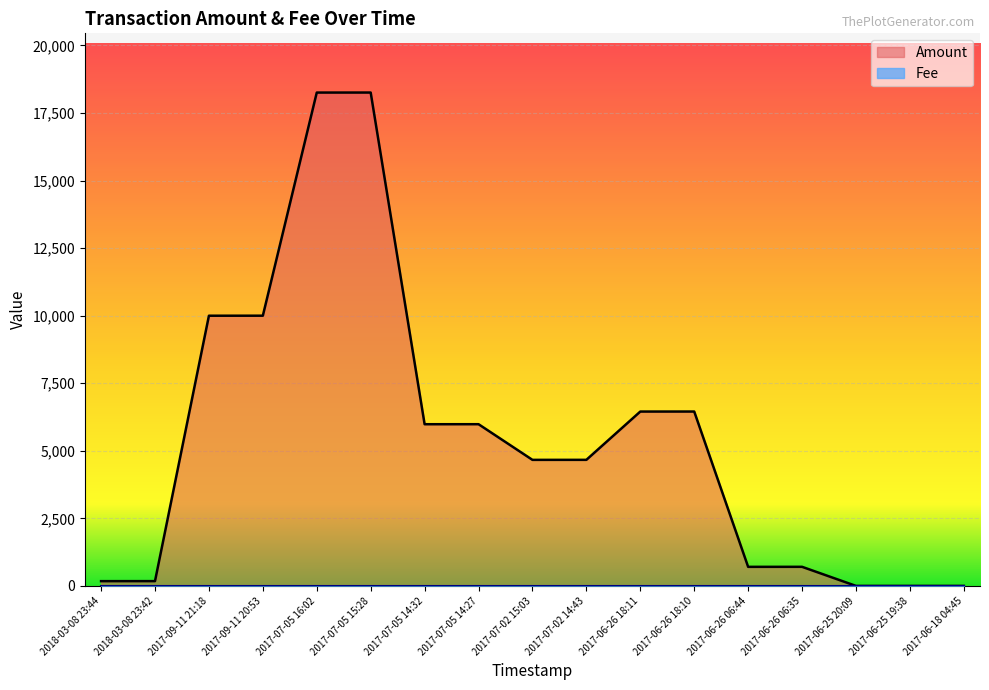

What is the sum of the values at 2017-06-18 04:45 and 2017-06-26 06:35?

708.3